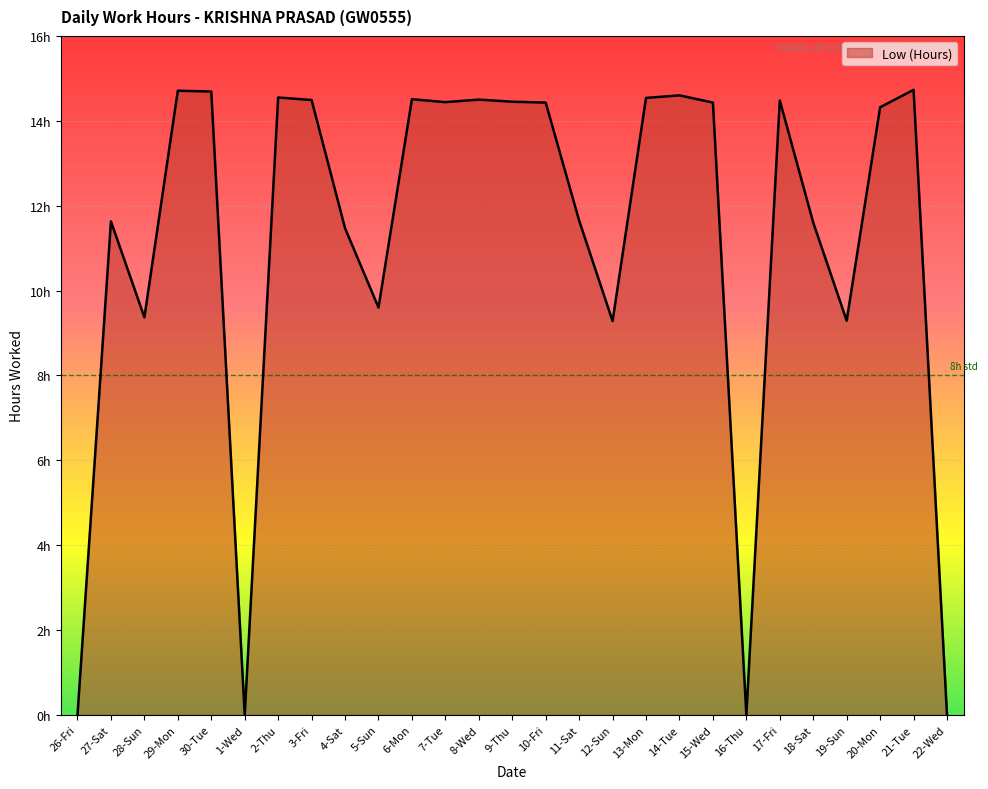

What is the sum of all values?

301.8